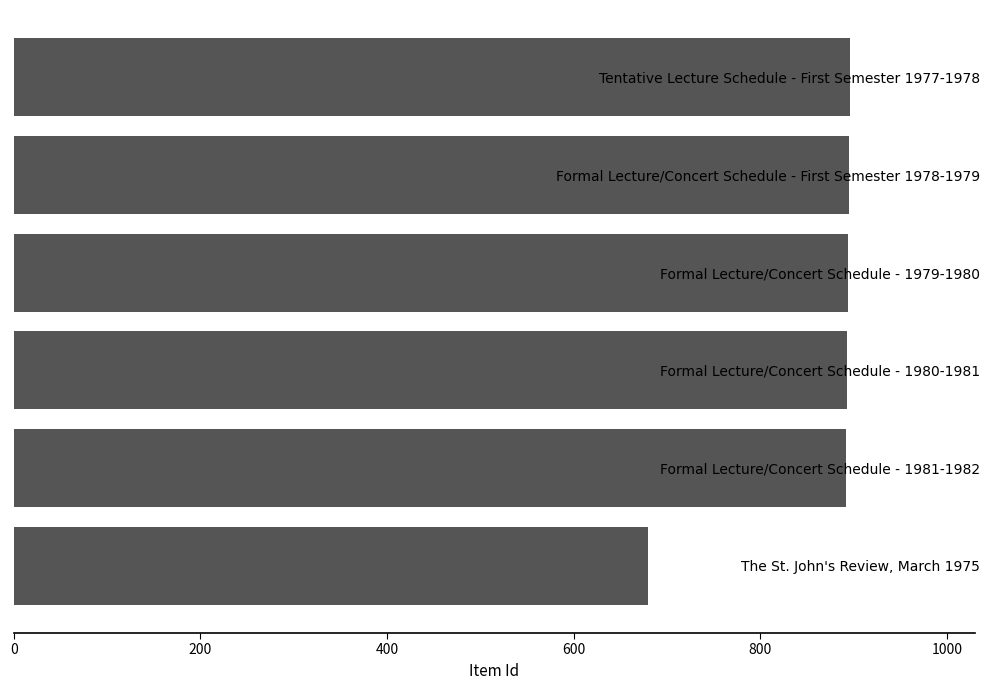

What is the smallest value displayed?

680